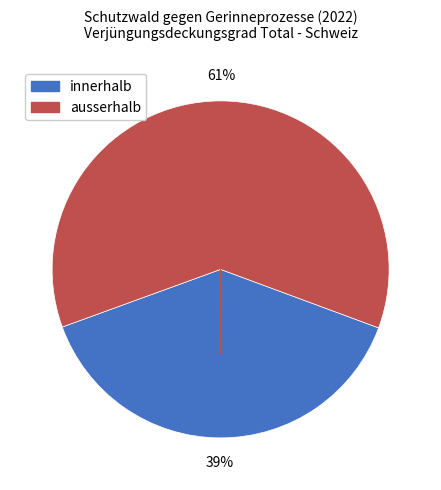

To the nearest percent, what portion does innerhalb represent?

39%